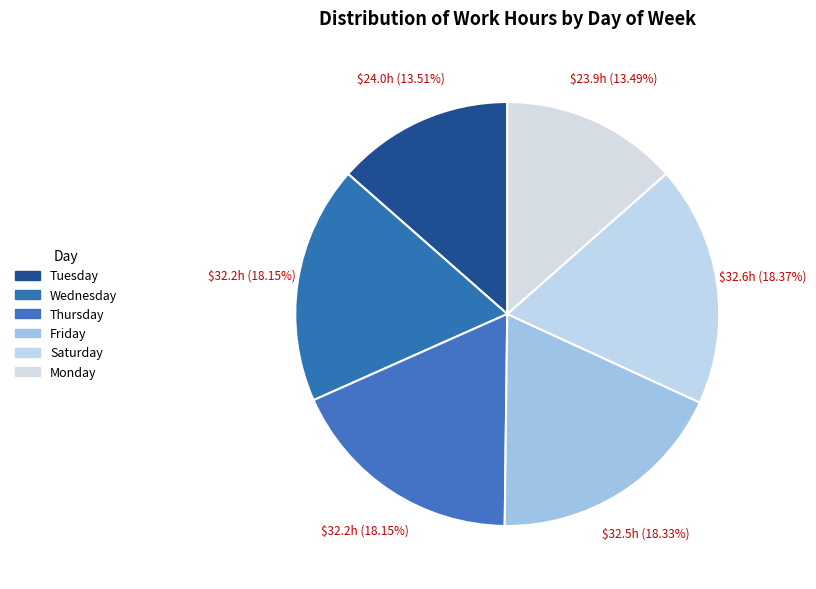

How many slices are in this pie chart?

6